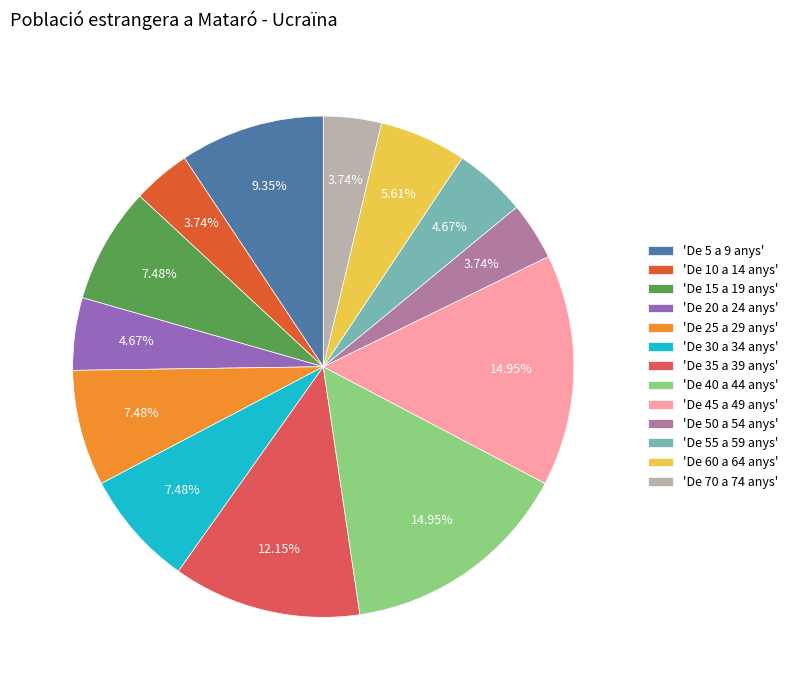

How many segments does this pie chart have?

13